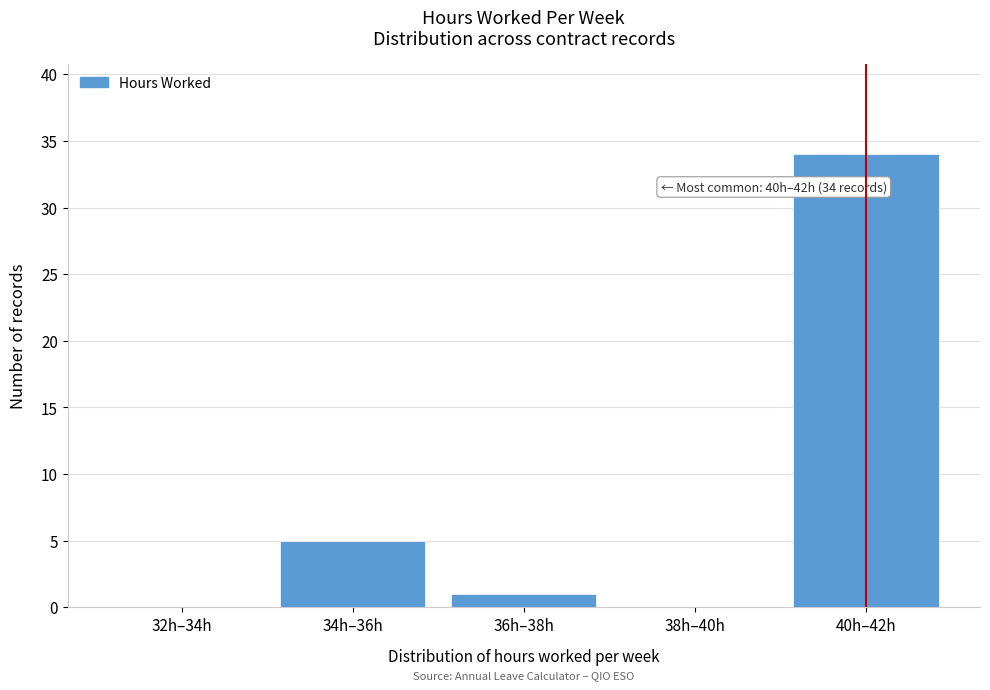

Reading left to right, transcribe all the data shown in this chart.

32h–34h=0	34h–36h=5	36h–38h=1	38h–40h=0	40h–42h=34